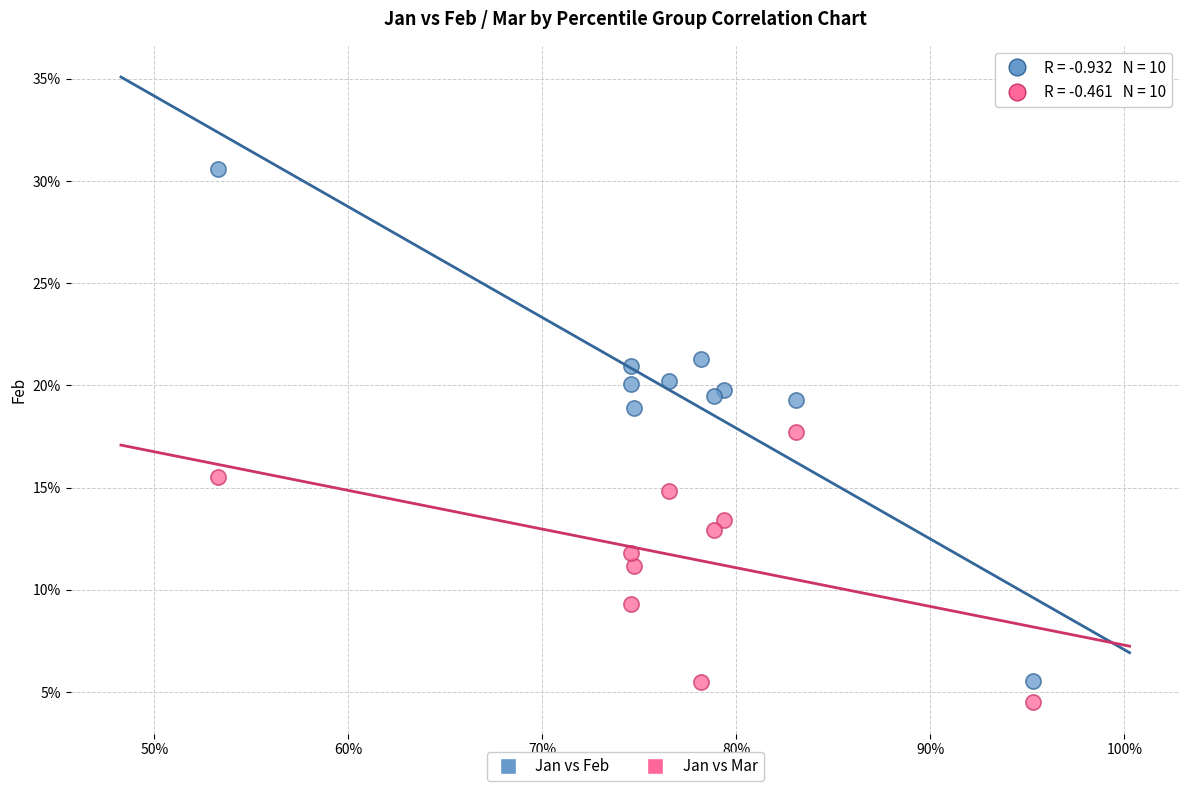

Which series contains the lowest Y value?

Jan vs Mar